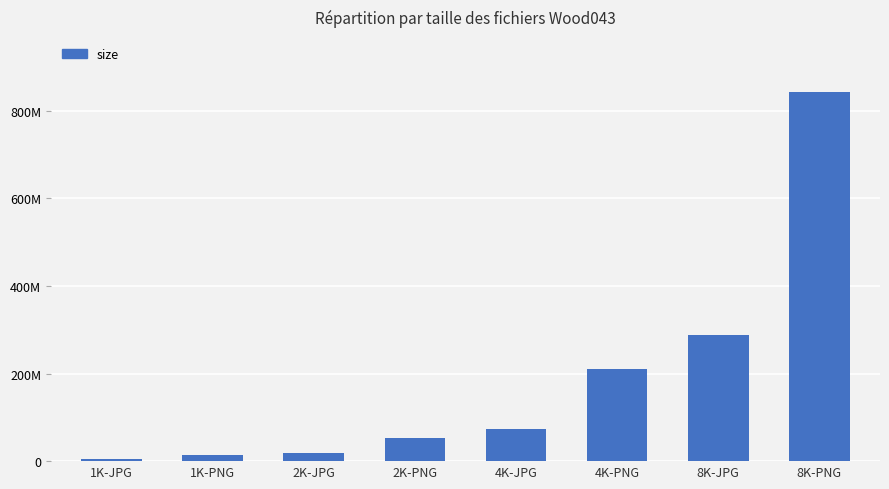

What is the smallest value displayed?

5338395